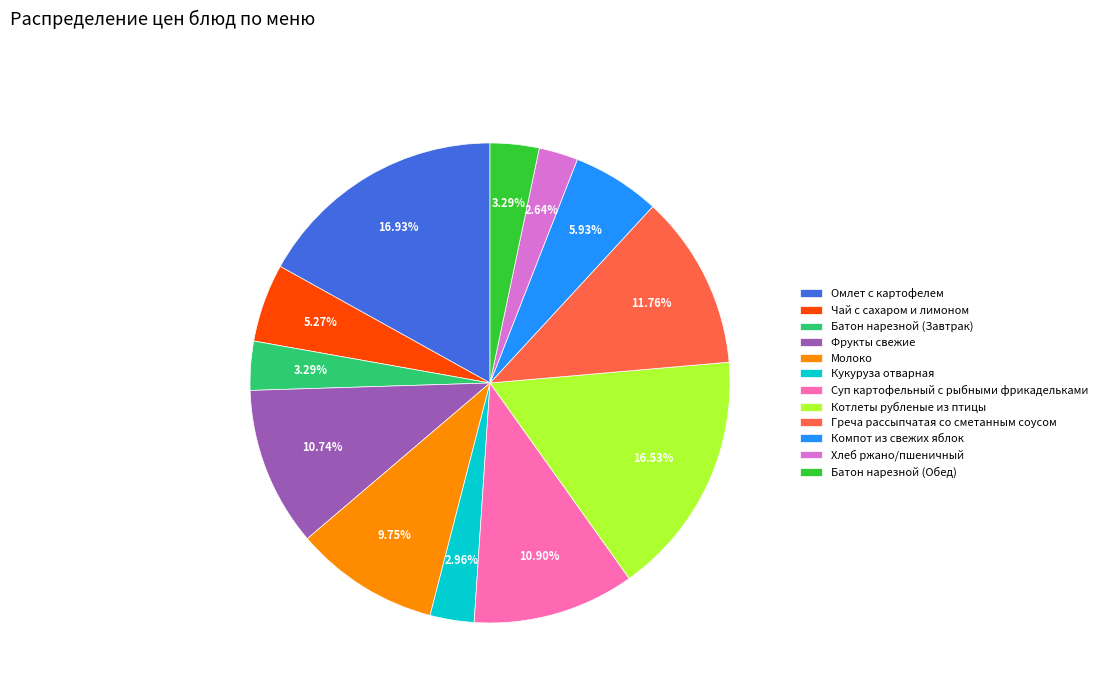

Is the sum of Хлеб ржано/пшеничный and Молоко greater than half?

No